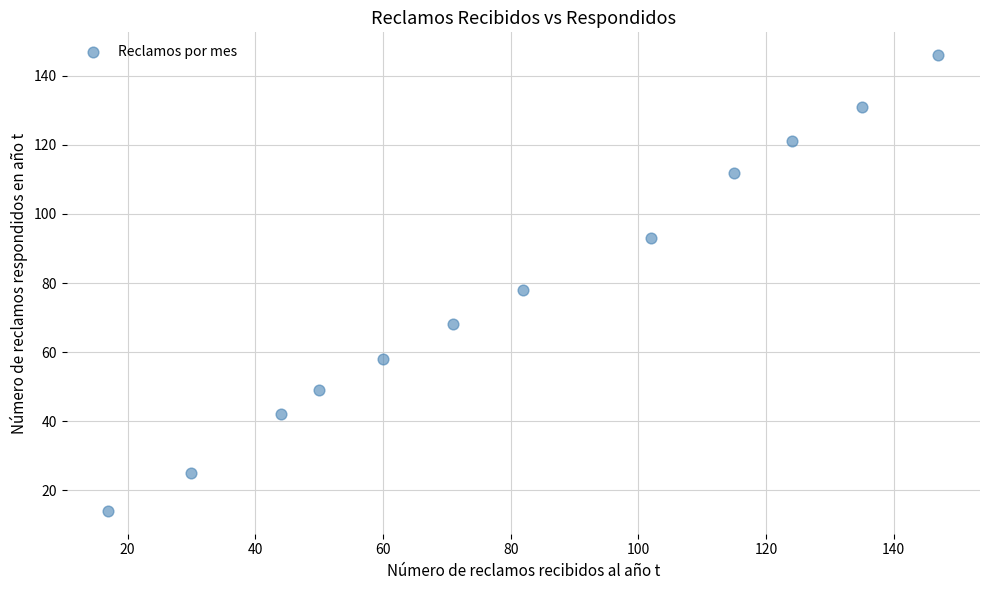

What is the range of Y values (max minus min)?

132